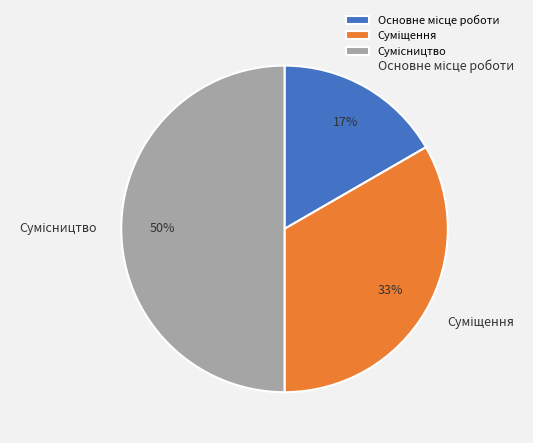

To the nearest percent, what is the difference between the largest and smallest slice percentages?

33%